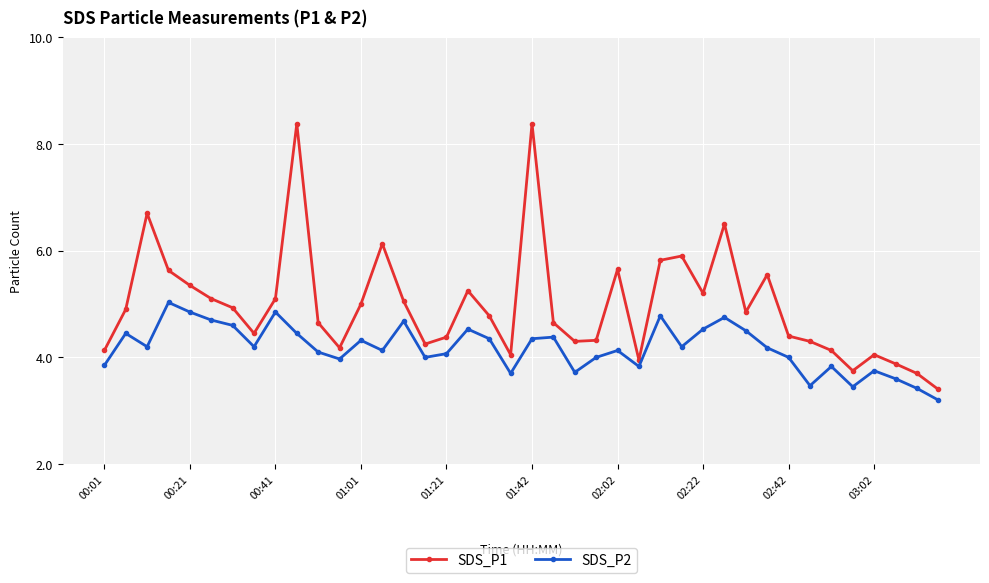

List the series in order of their overall mean, highest first.

SDS_P1, SDS_P2